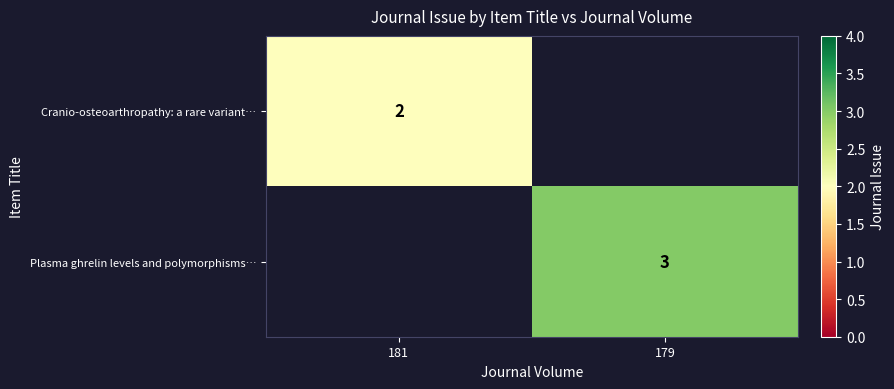

The Plasma ghrelin levels and polymorphisms… series shows 3 at 179. True or false?

True